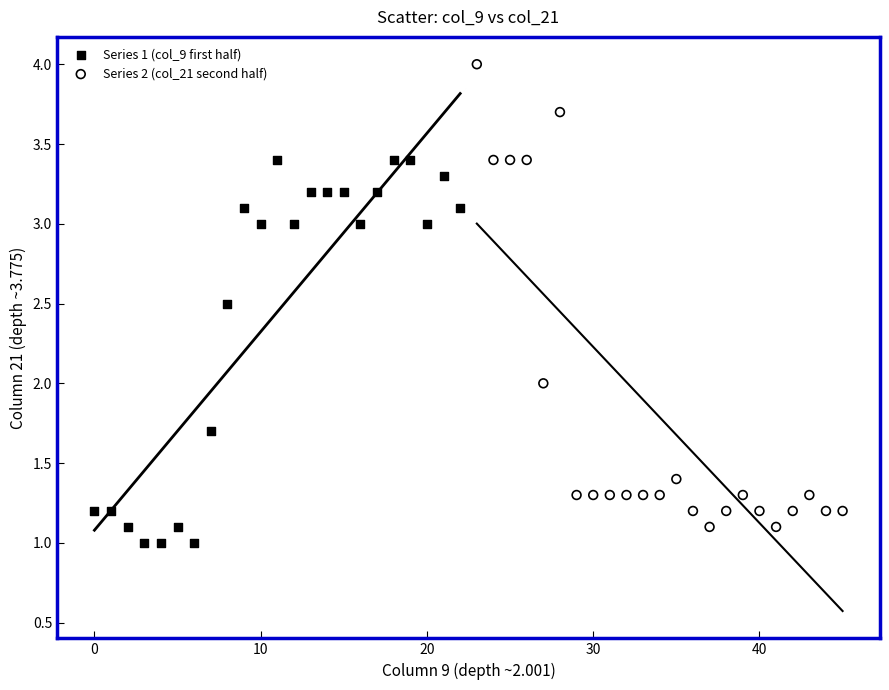

Which series reaches the maximum Y coordinate?

Series 2 (col_21 second half)